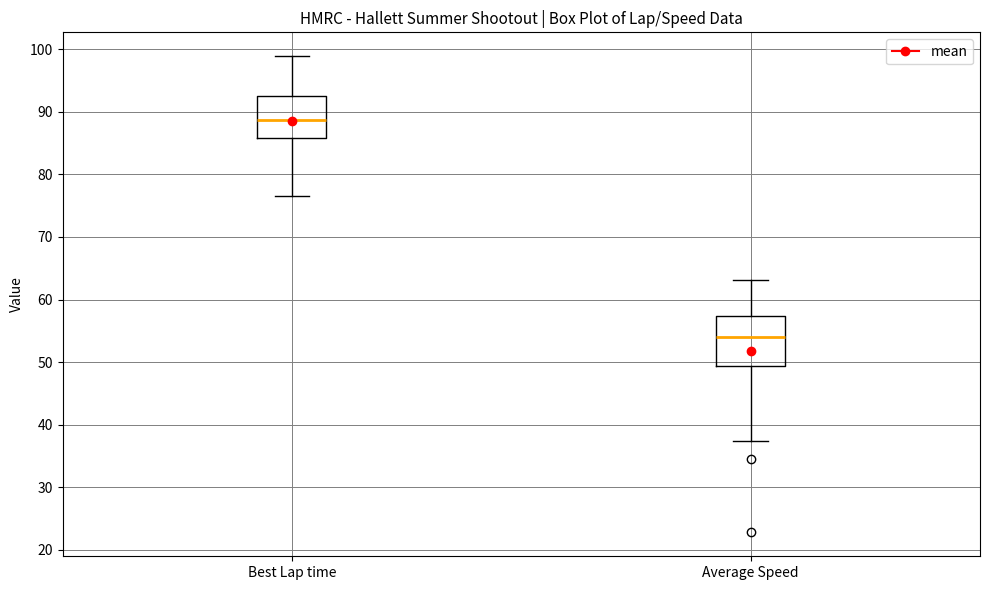

Where does the median line of the box for Average Speed sit on the y-axis? The values are not printed on the chart, so give them approximately, as read against the axis.

54